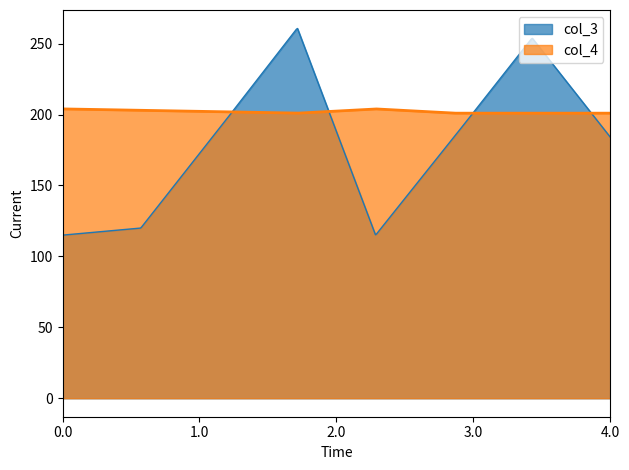

Rank the series by their average value, from lowest to highest.

col_3, col_4